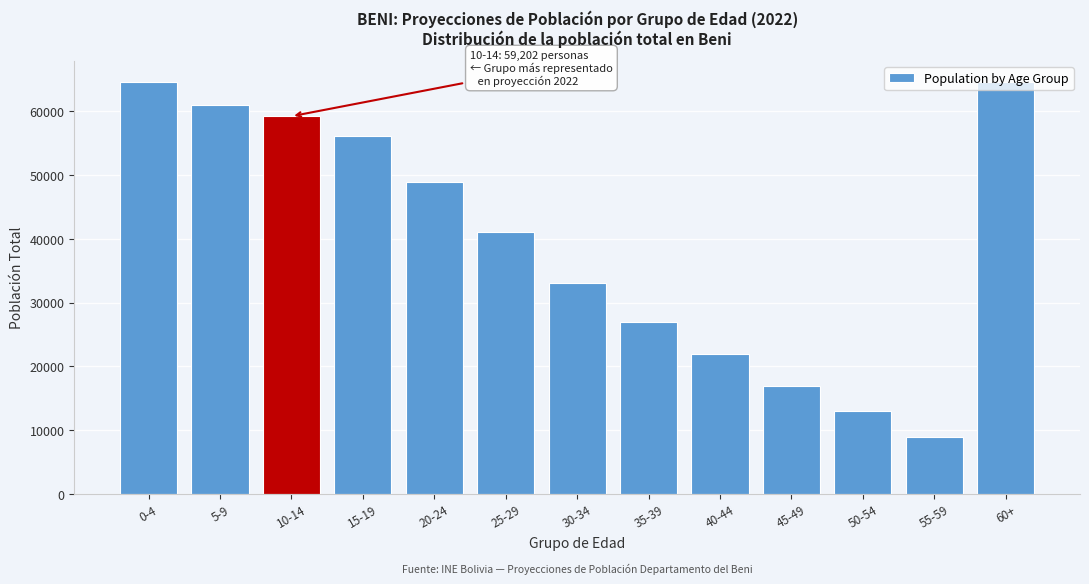

What is the label of the 12th bar from the left?

55-59